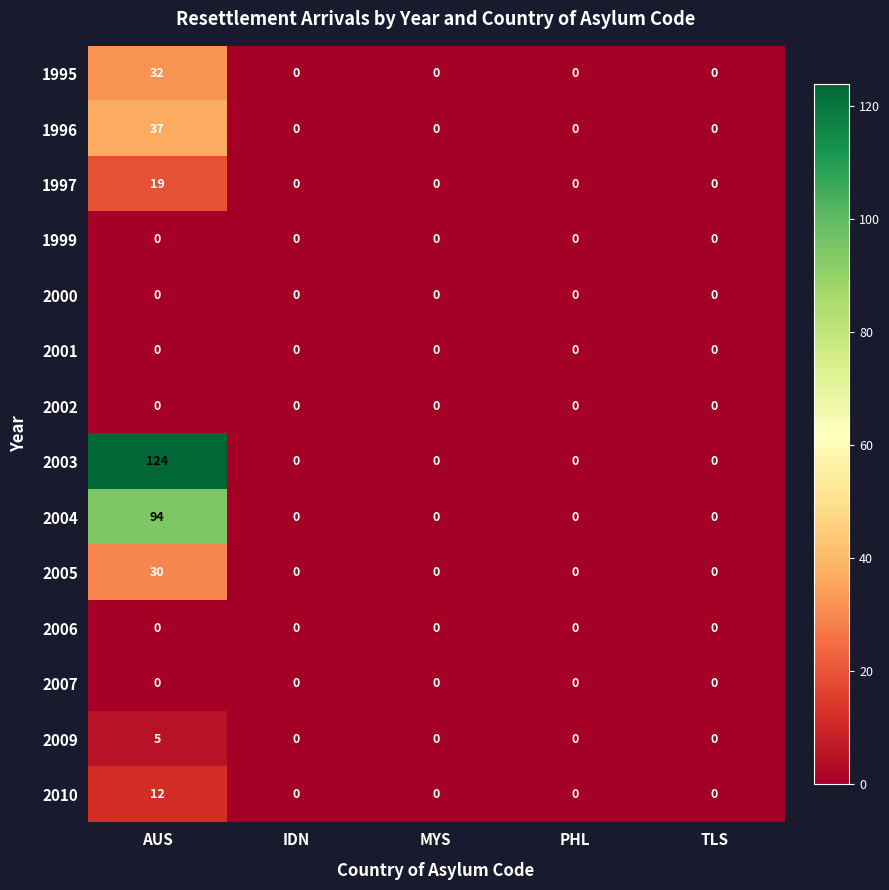

At which category does the chart reach its peak across all series?

AUS